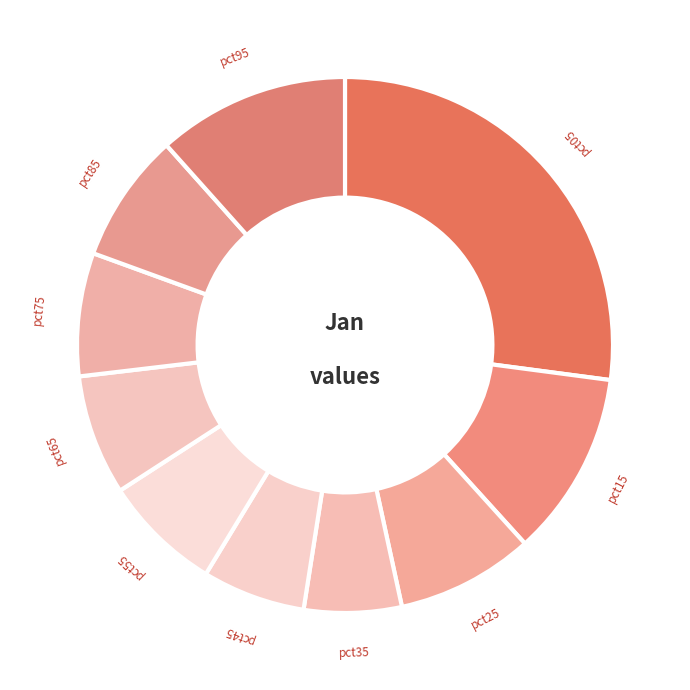

Rank the categories by value from lowest to highest.

pct35, pct45, pct55, pct65, pct75, pct85, pct25, pct15, pct95, pct05